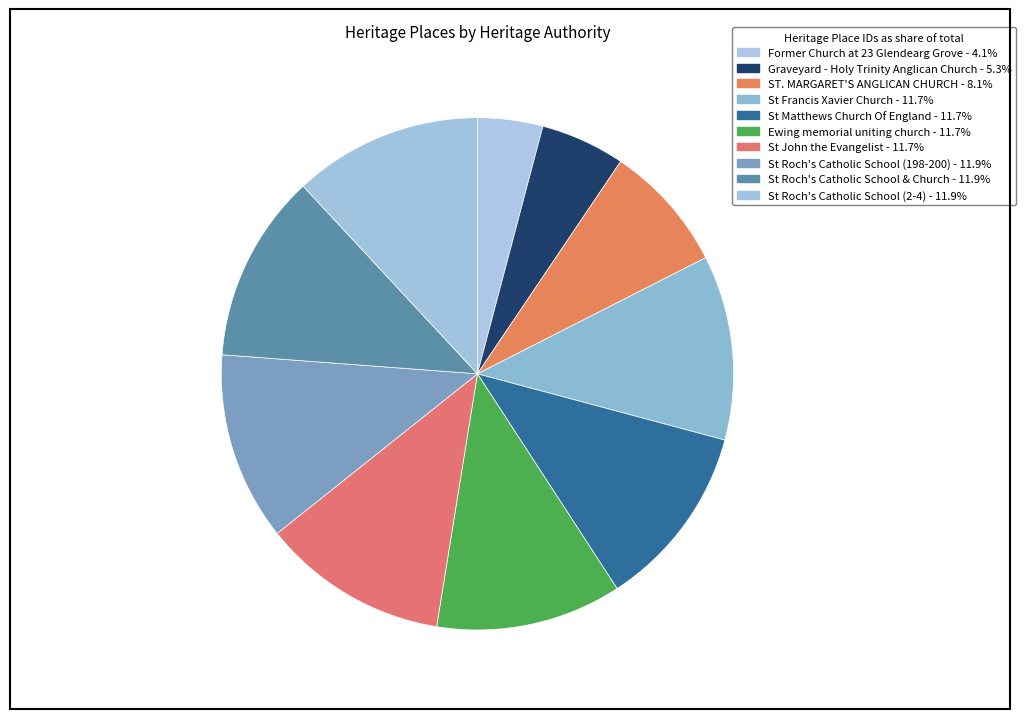

Combined, do Ewing memorial uniting church and Former Church at 23 Glendearg Grove account for over 50%?

No